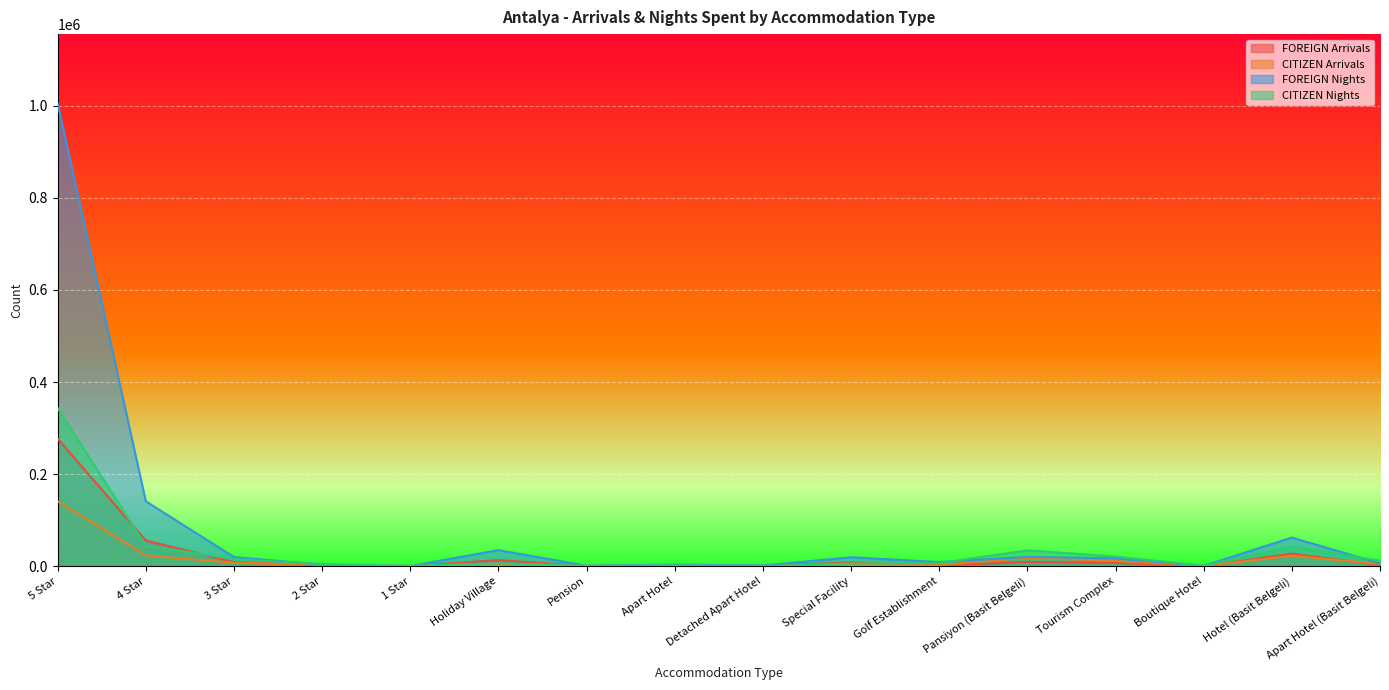

Which category has the lowest value in the CITIZEN Nights series?

Detached Apart Hotel